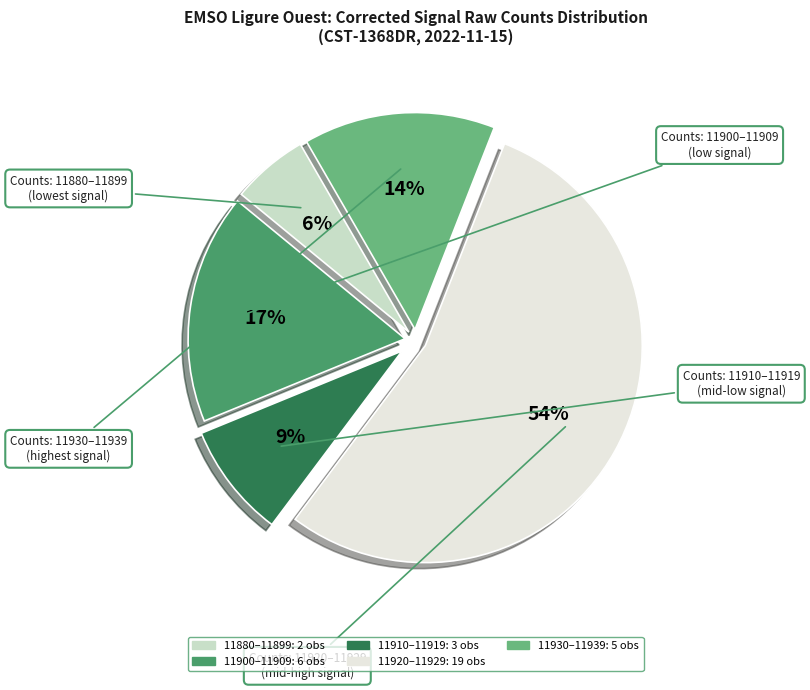

Does any single category account for the majority?

Yes